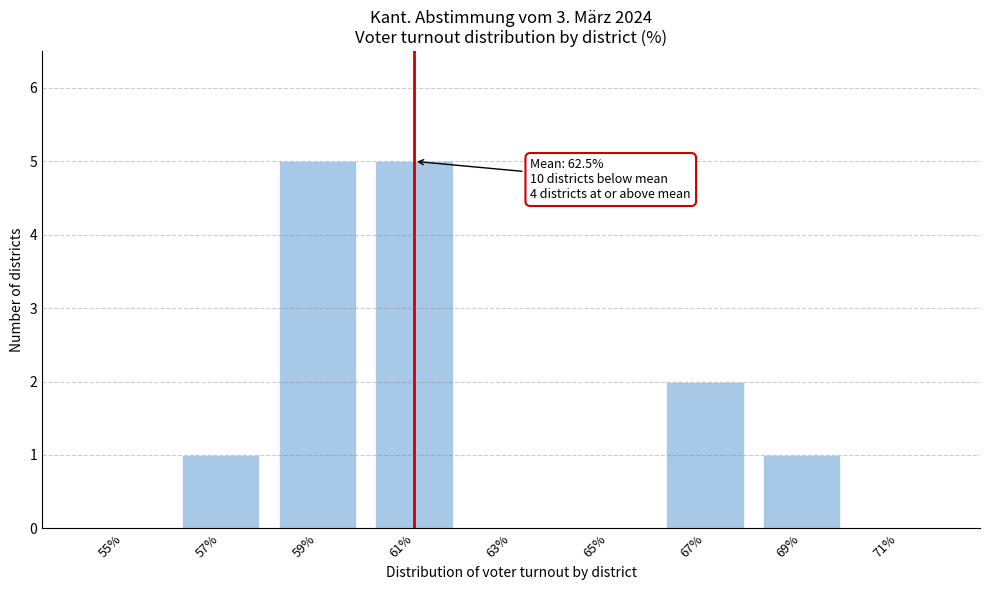

Reading left to right, extract all data points from this chart.

55%=0	57%=1	59%=5	61%=5	63%=0	65%=0	67%=2	69%=1	71%=0